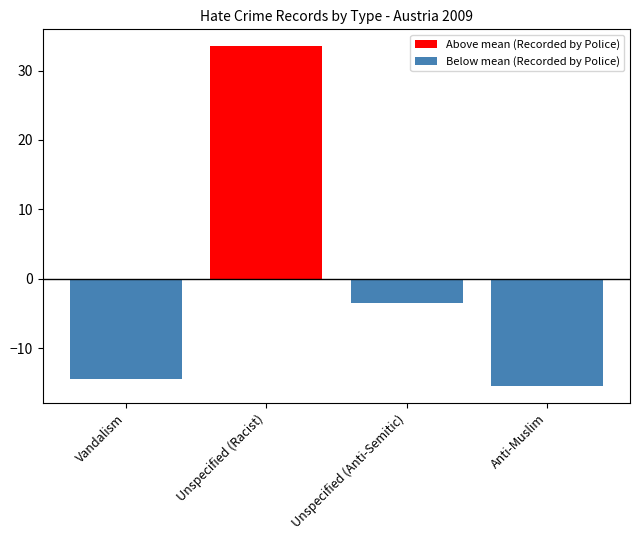

At which label is Above mean (Recorded by Police) closest to 16?

Vandalism